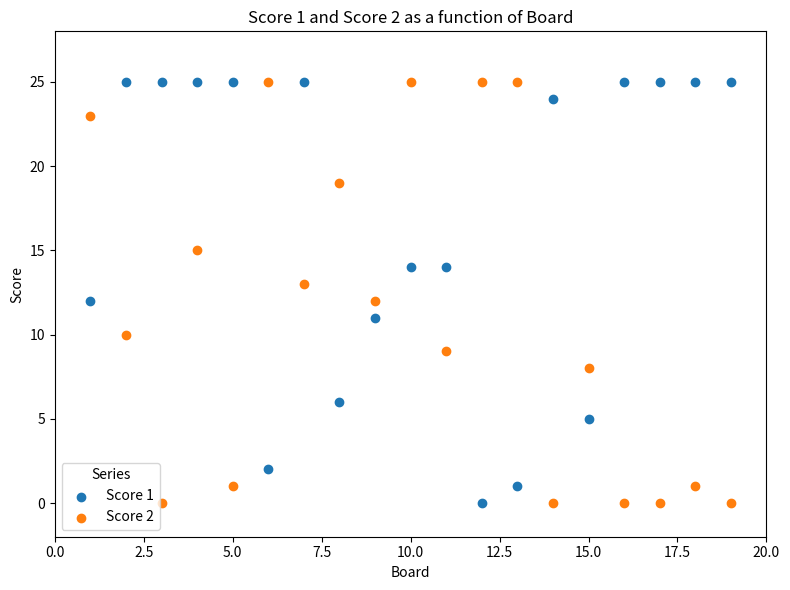

What is the X range (max minus min) for the scatter plot?

18